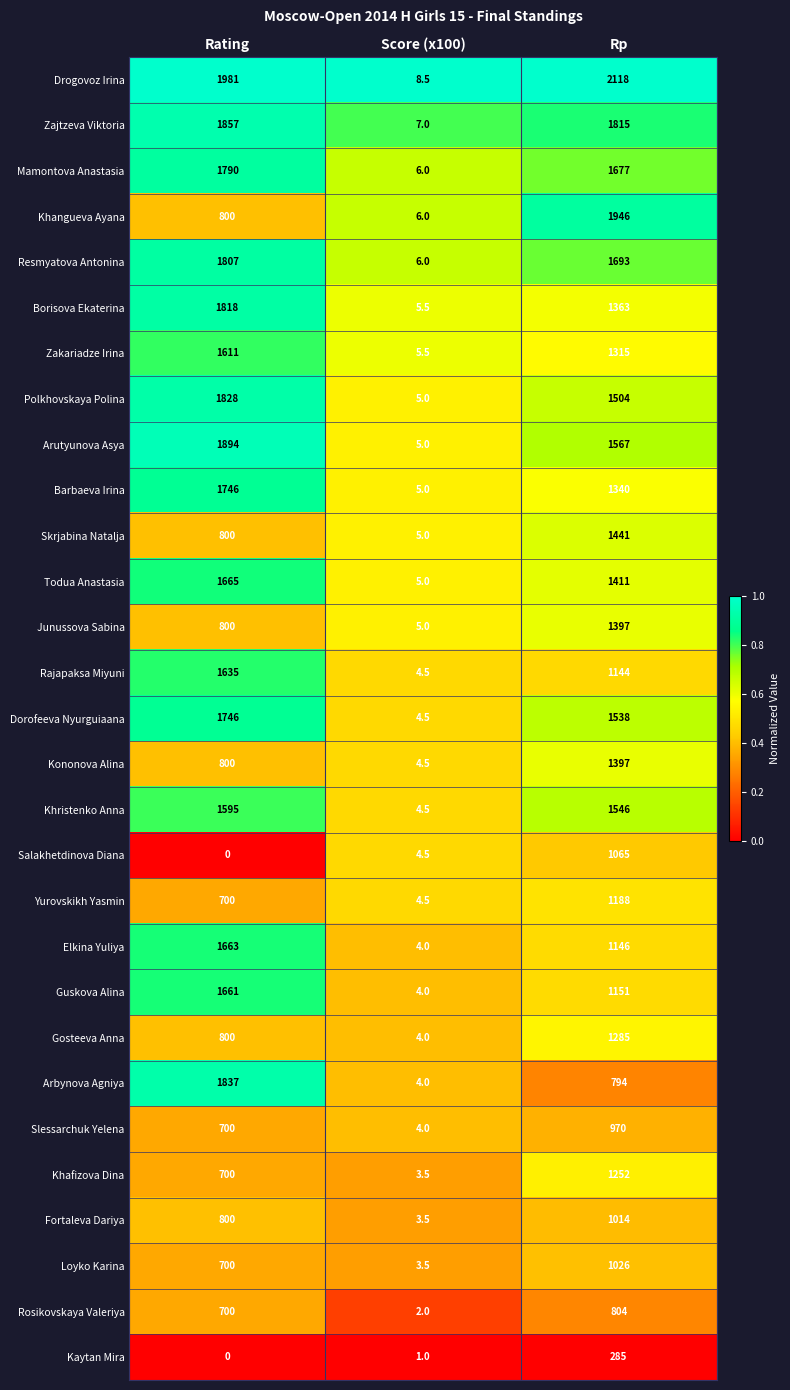

Which series has the widest spread of values?

Drogovoz Irina